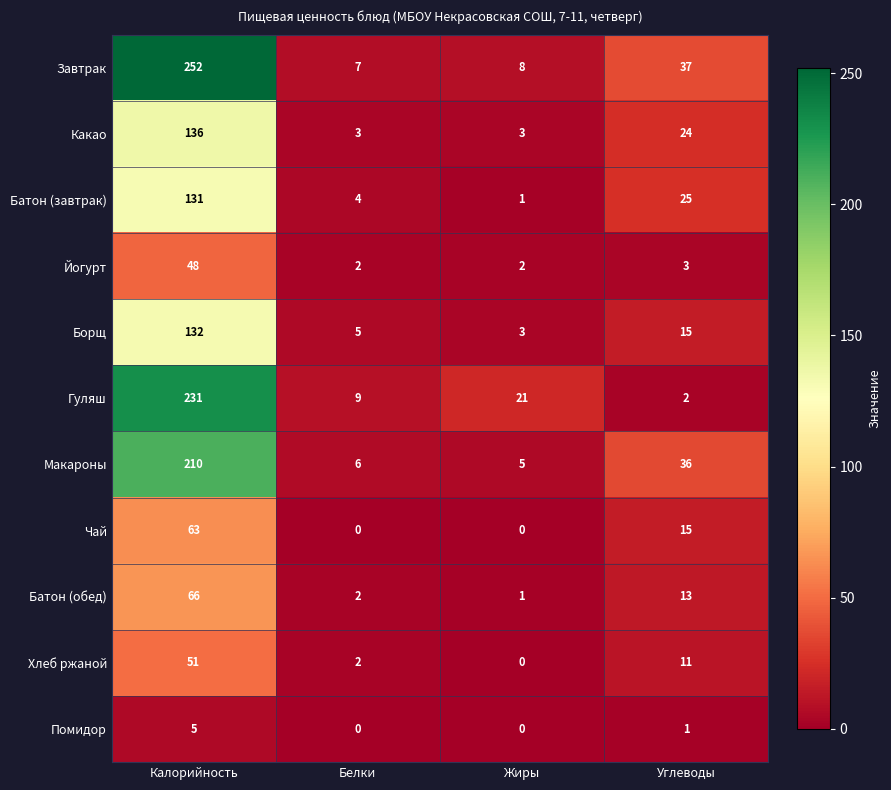

Count the number of categories in the chart.

4